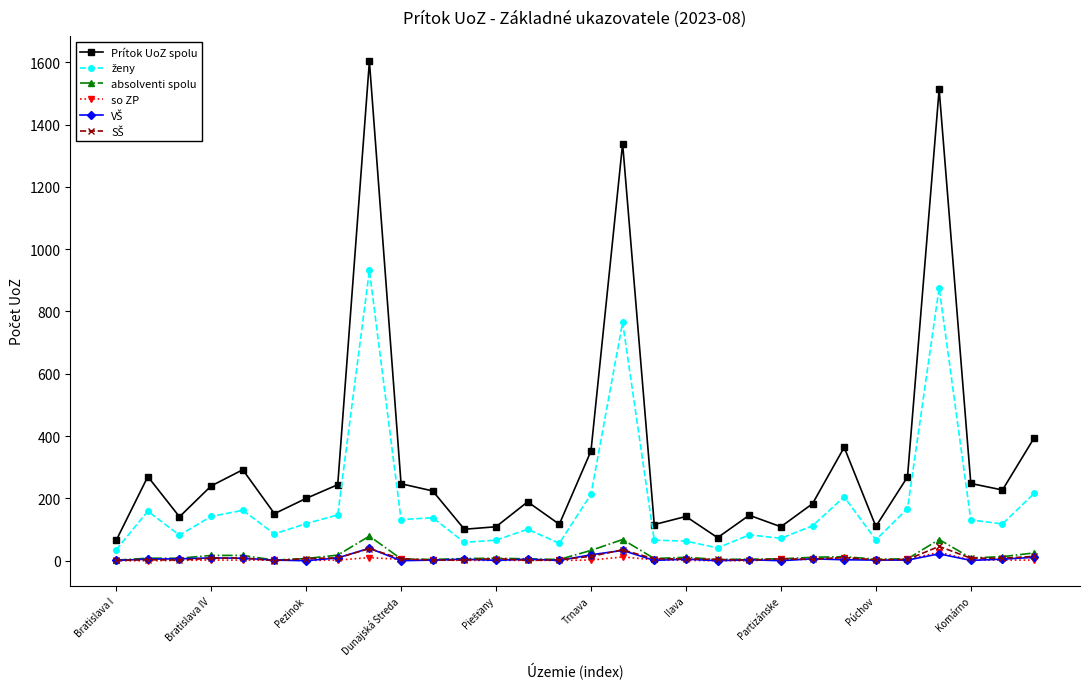

True or false: Prítok UoZ spolu has more than 2 points higher than both neighbors.

True